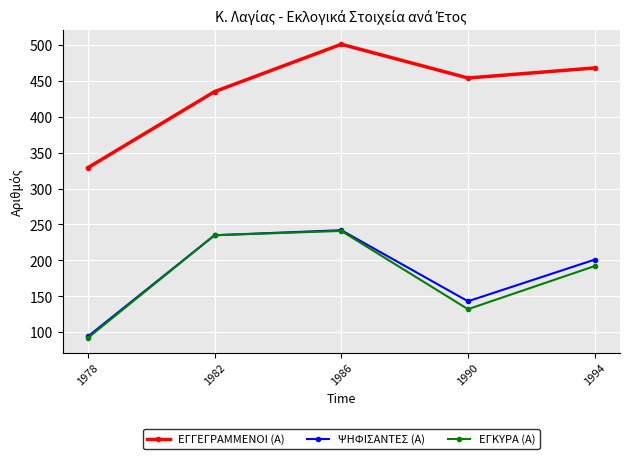

What is the difference between the maximum and minimum values in the ΨΗΦΙΣΑΝΤΕΣ (Α) series?

148